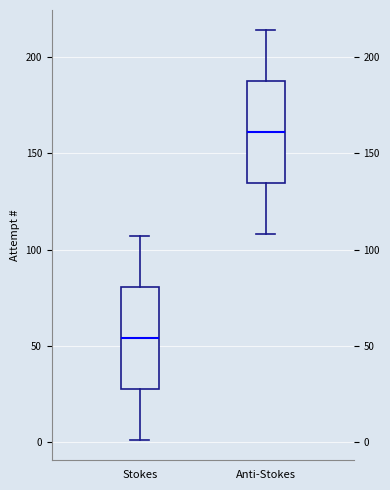

Where does the upper whisker of the box for Anti-Stokes end on the y-axis? The values are not printed on the chart, so give them approximately, as read against the axis.

215